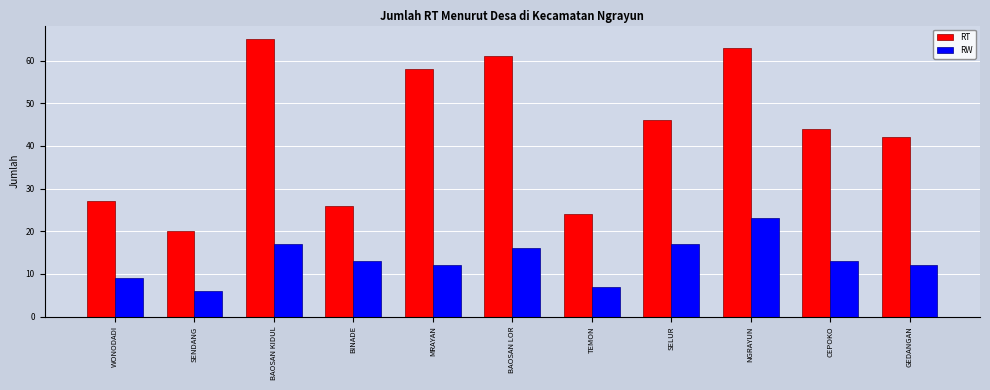

What is the difference between the RW values at TEMON and CEPOKO?

6